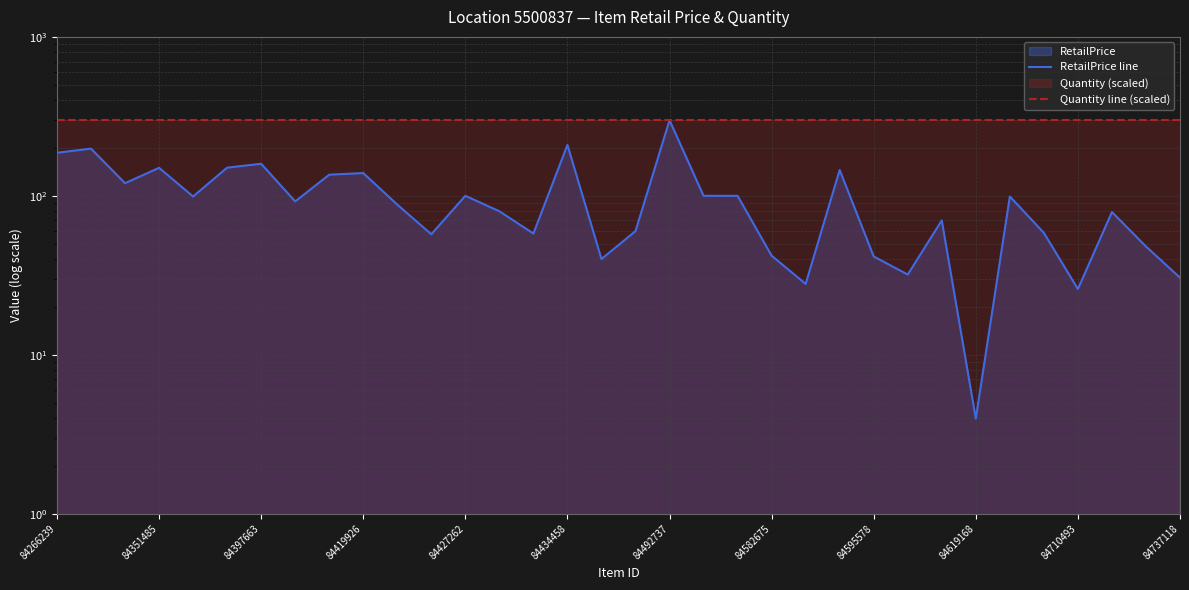

Rank the series by their maximum value, from highest to lowest.

RetailPrice line, Quantity line (scaled)